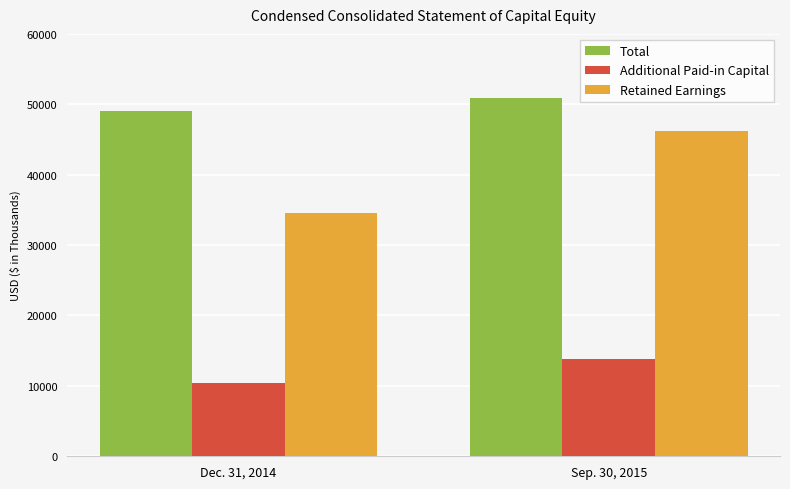

Which category has the lowest value across all series?

Dec. 31, 2014